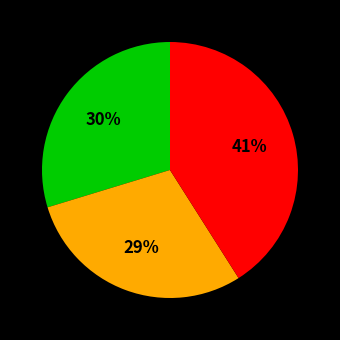

To the nearest percent, what is the average slice percentage?

33%